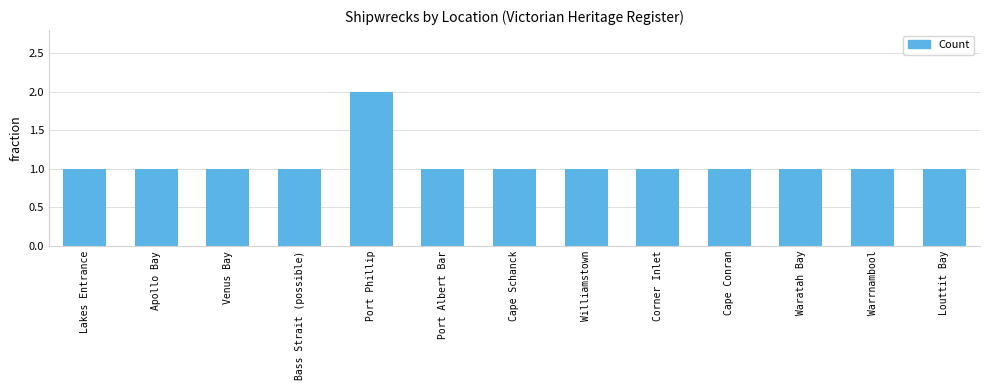

How many bars are there in total?

13